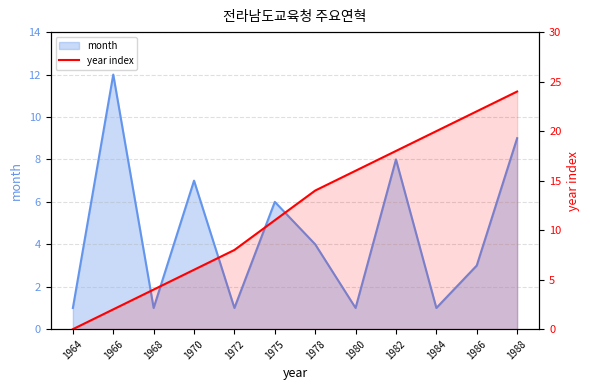

Is it true that the value at 1978 is 8?

False